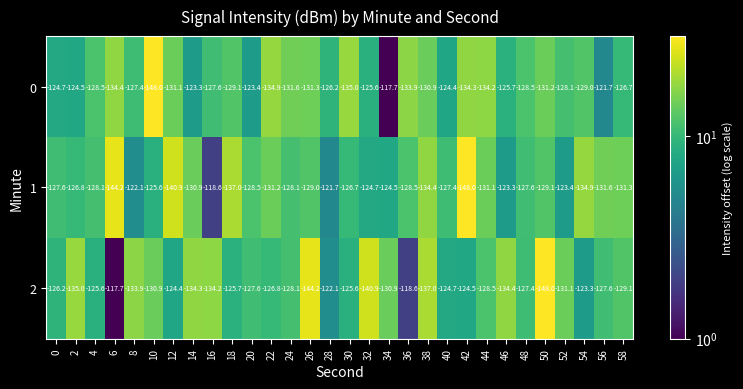

True or false: 1 has a value of -122.1 at 8.

True